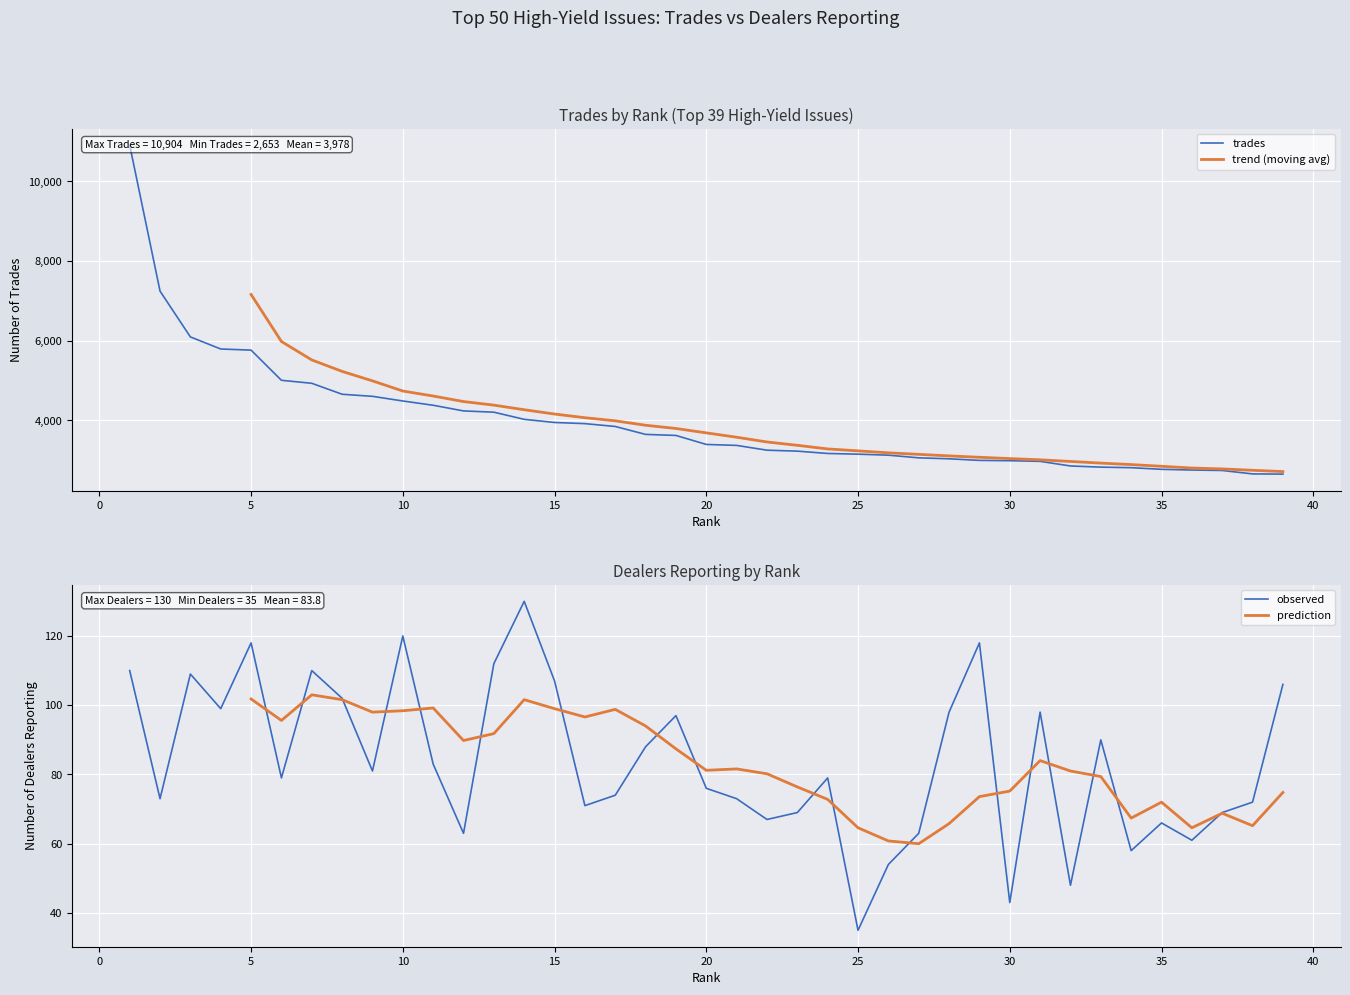

Is it true that TRADES equals 1999 at 2?

False